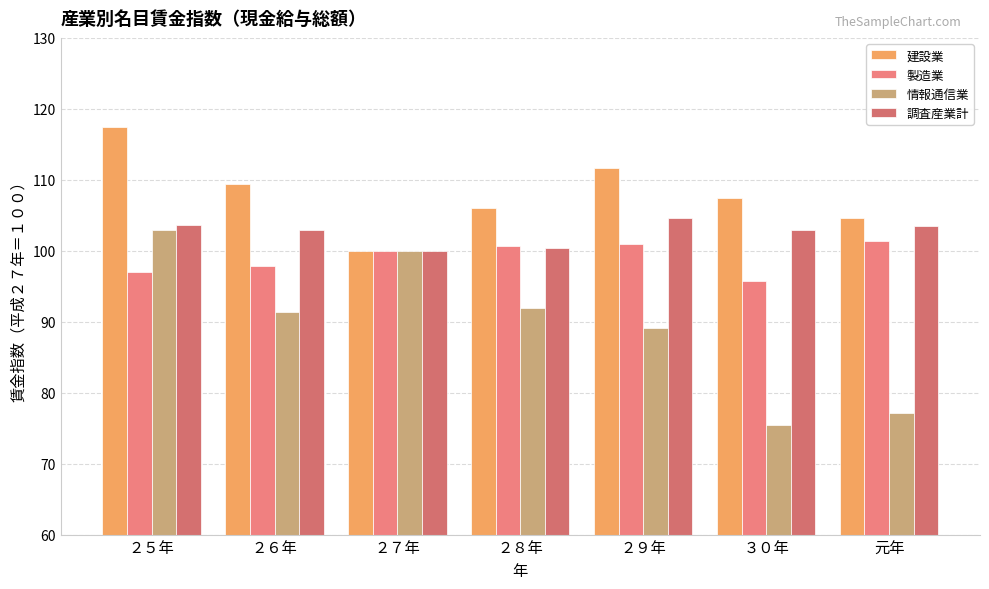

How many data points does each series have?

7